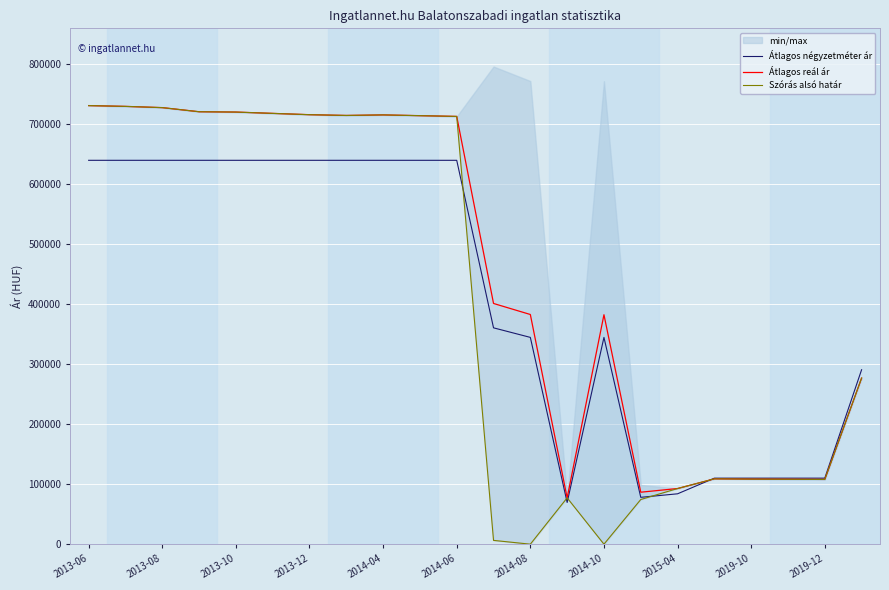

What is the highest value of the Átlagos reál ár series?

731216